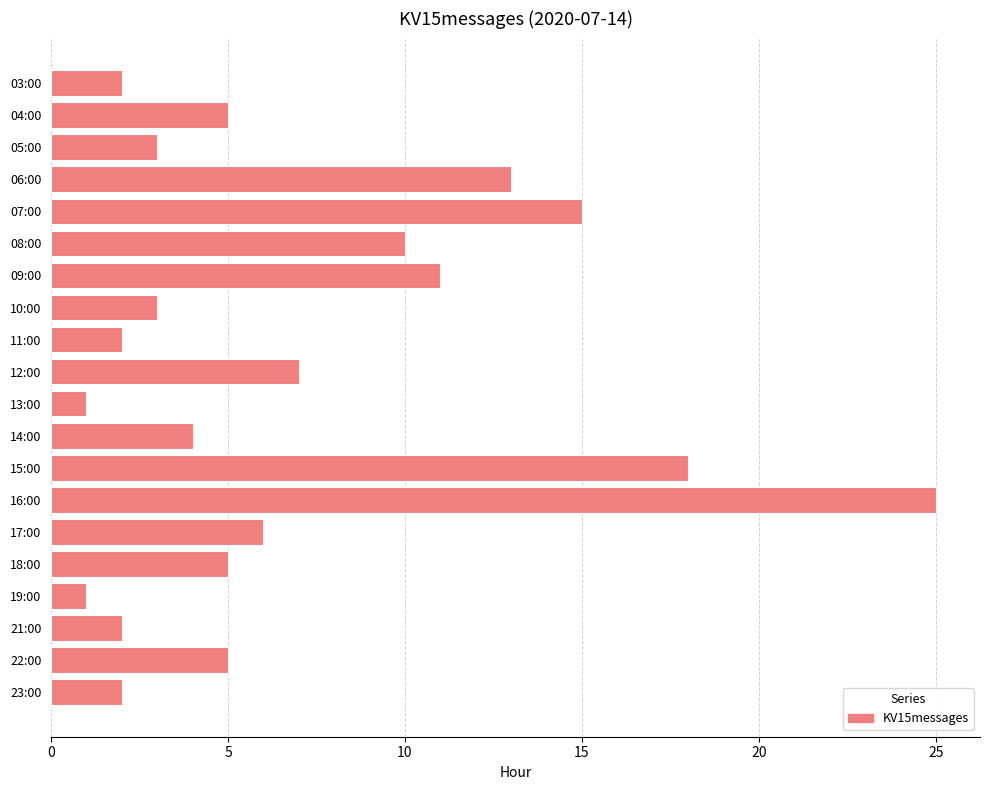

What is the smallest value displayed?

1